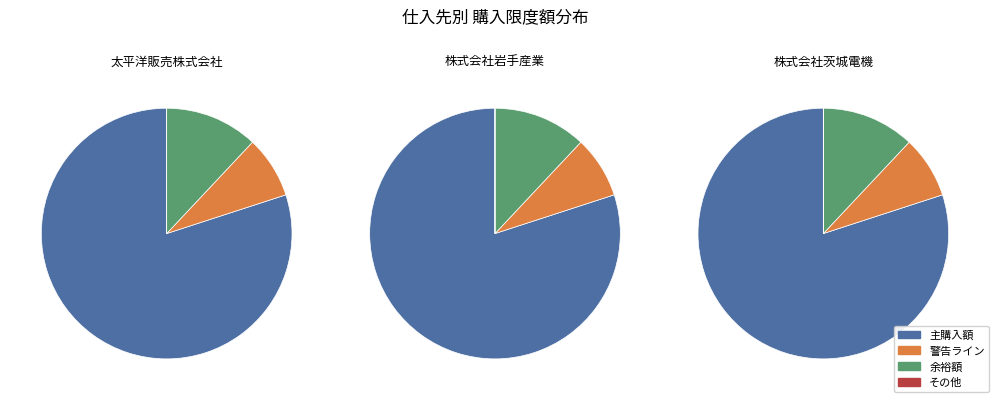

To the nearest percent, what portion does 株式会社岩手産業 represent?

33%